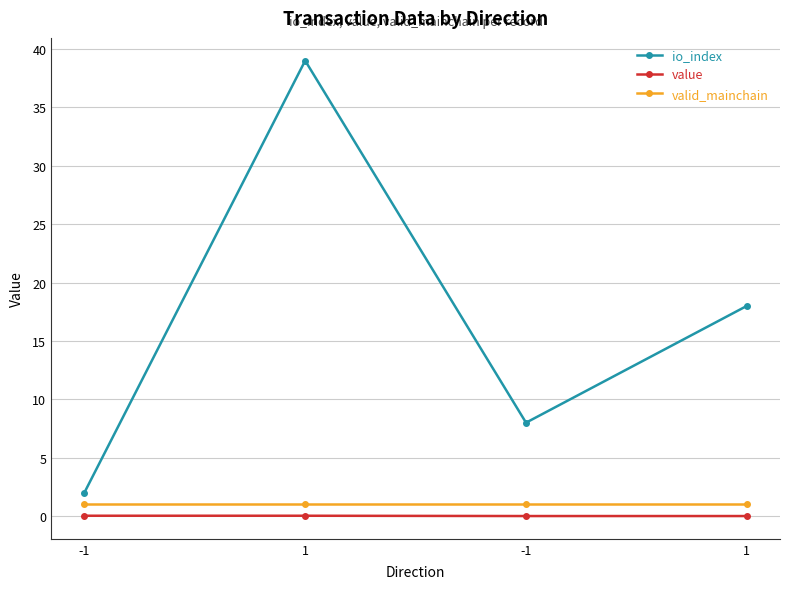

Between -1 and 1, which series saw the biggest shift?

io_index